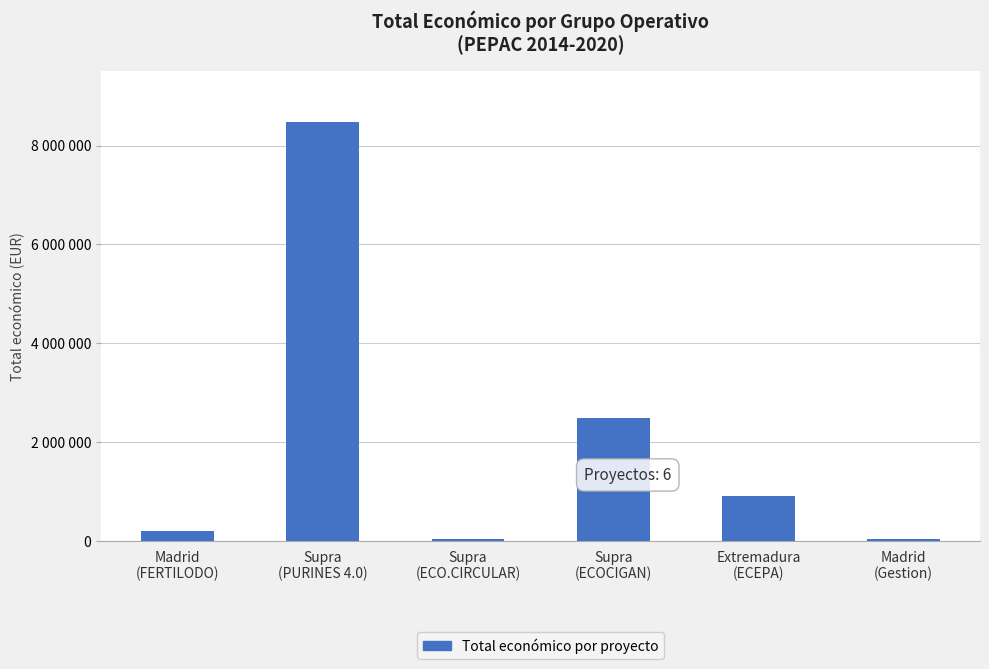

What is the maximum value shown in the chart?

8484999